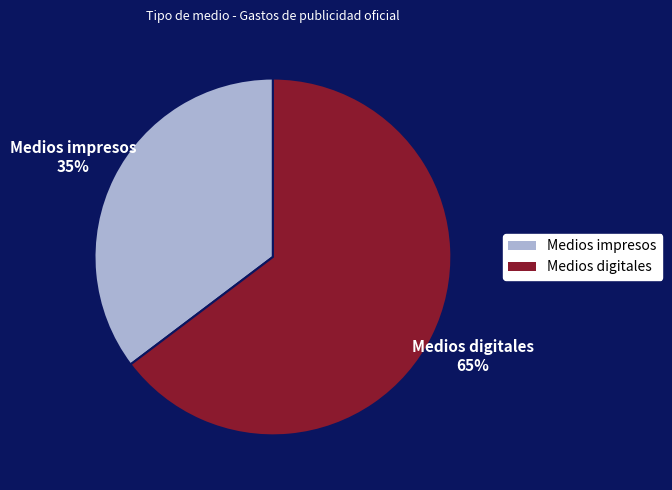

Do Medios impresos and Medios digitales together represent more than half of the pie?

Yes